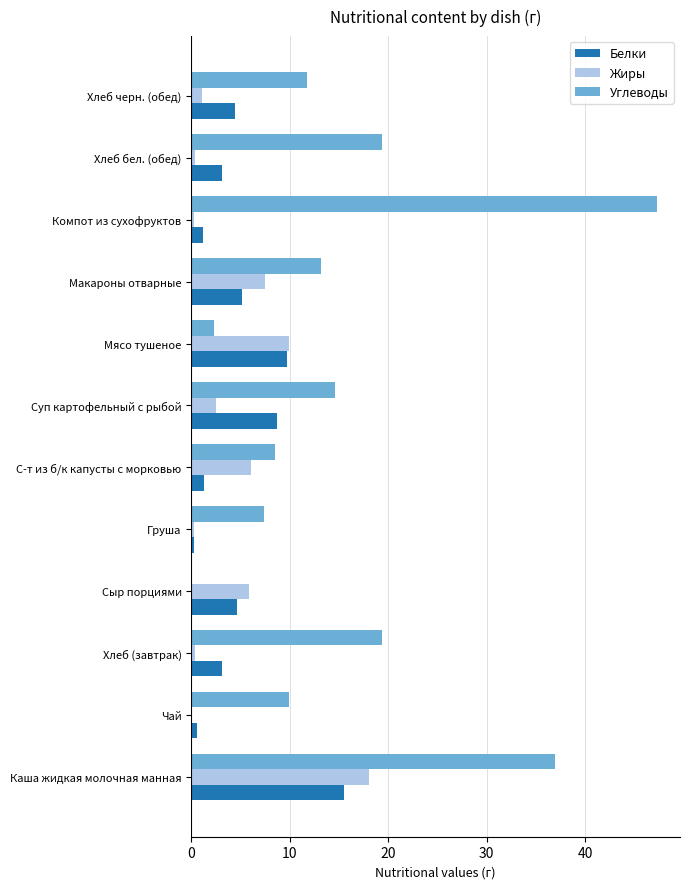

What are all the series names shown in the legend?

Белки, Жиры, Углеводы